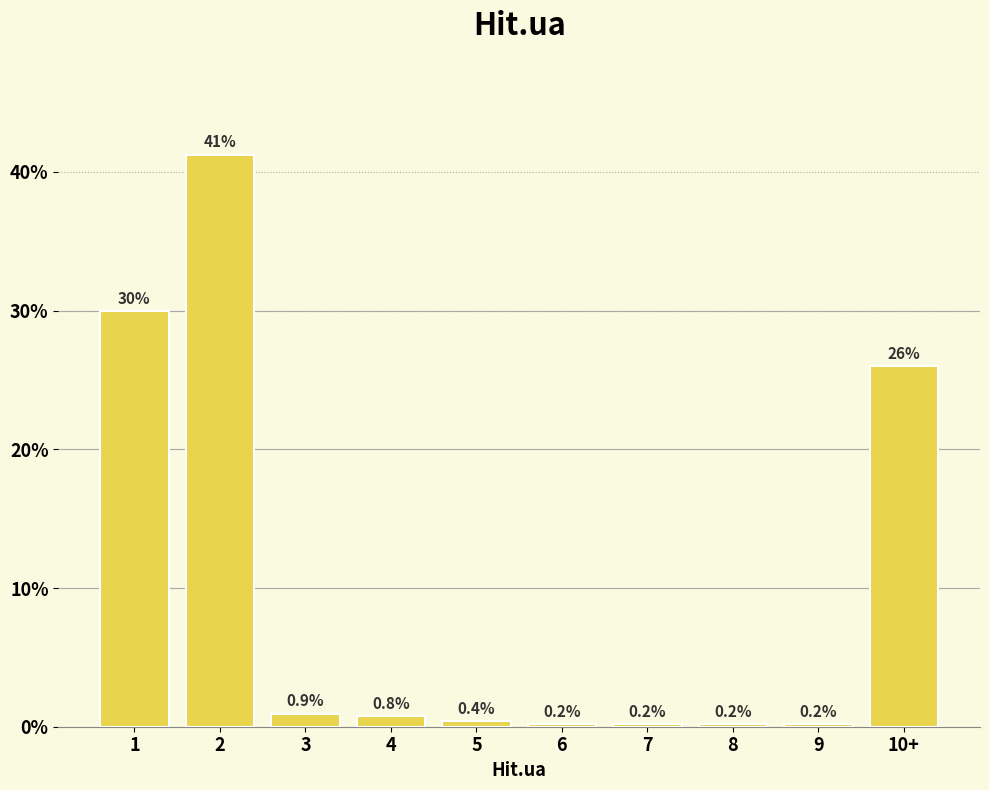

Reading left to right, extract all data points from this chart.

29.9	41.2	0.9	0.8	0.4	0.2	0.2	0.2	0.2	26.0